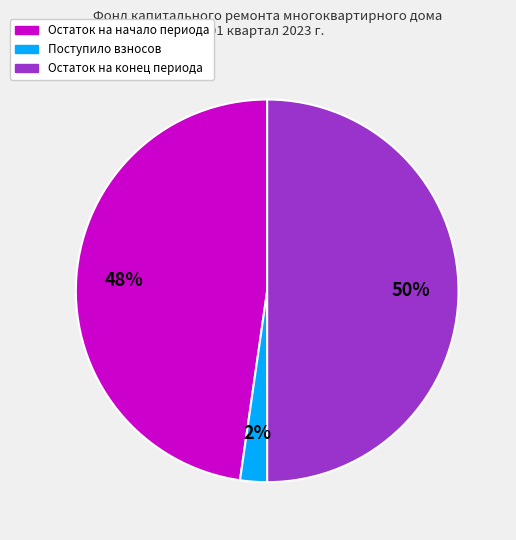

To the nearest percent, what is the difference between the largest and smallest slice percentages?

48%